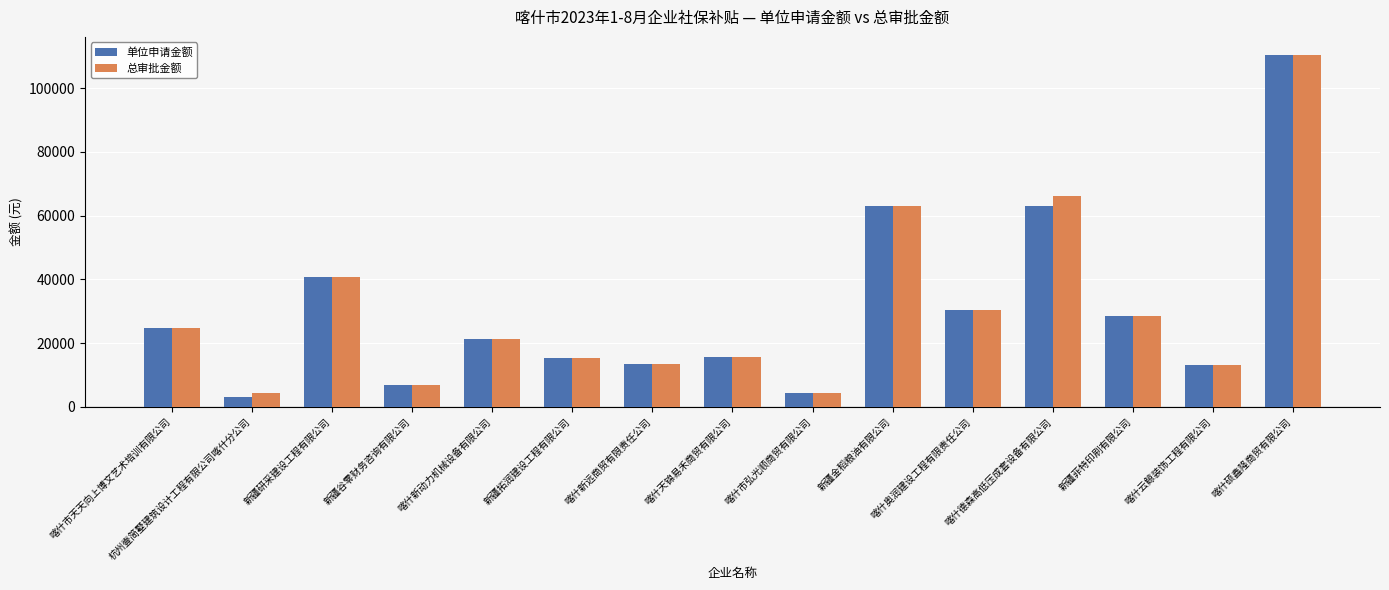

The value of 总审批金额 at 喀什新动力机械设备有限公司 is 21333.0. True or false?

True